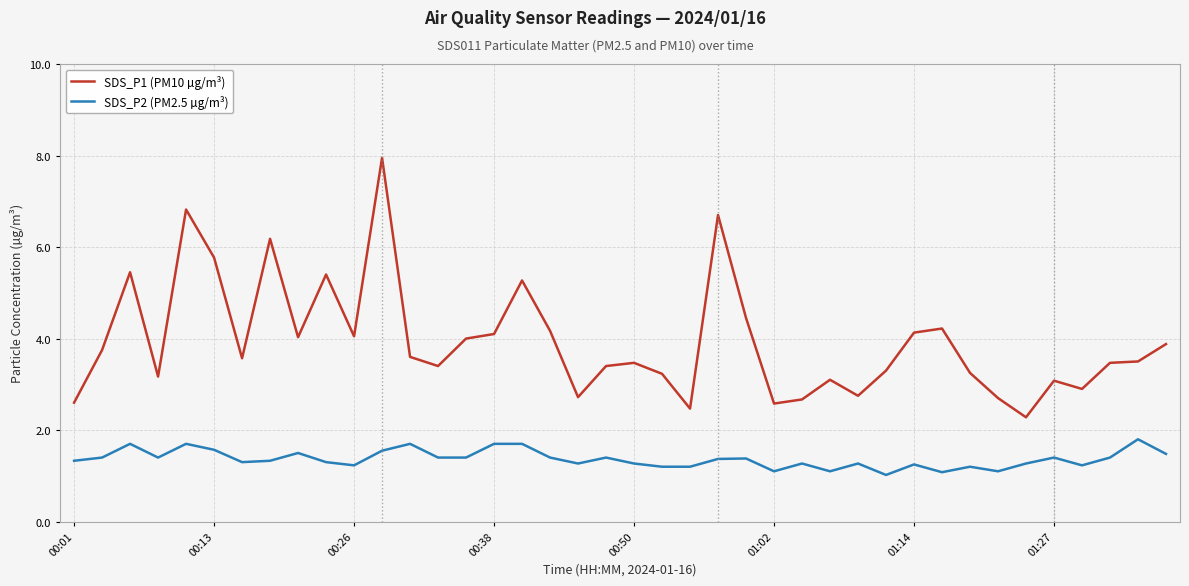

Which series has the widest spread of values?

SDS_P1 (PM10 µg/m³)